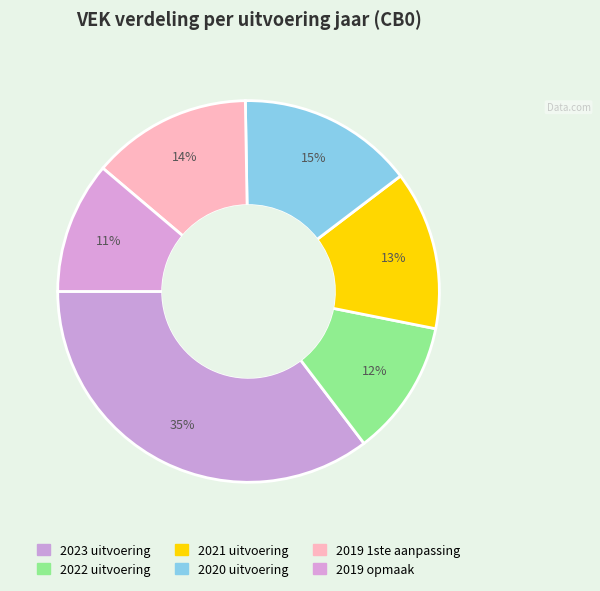

What percentage is NOT represented by 2022 uitvoering?

88.5%